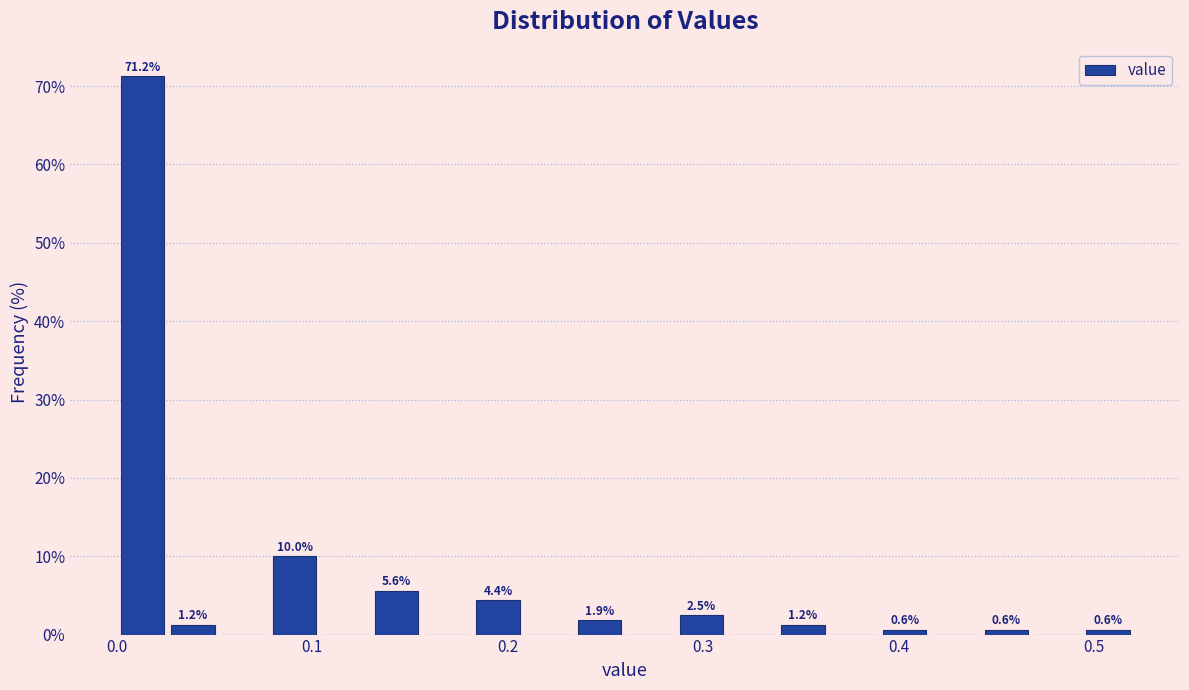

Read against the x-axis, roughly where is the centre of the tallest bar?

0.01